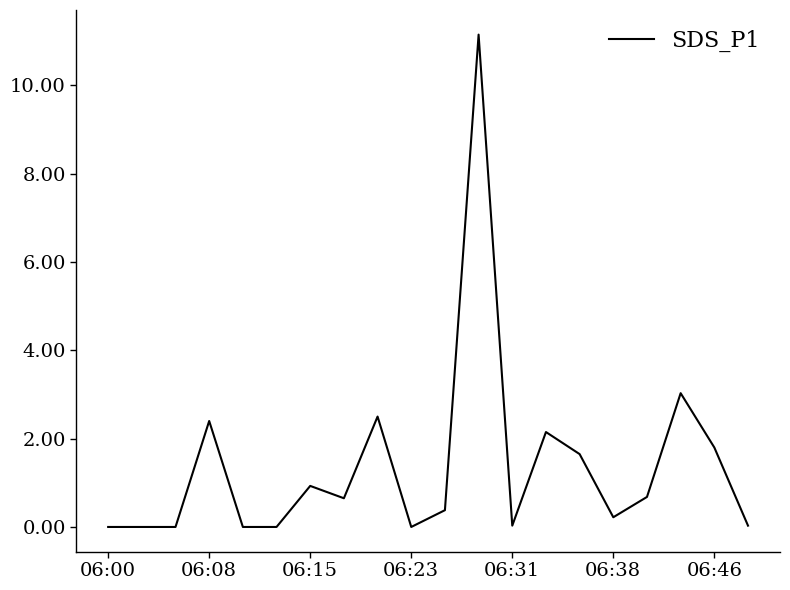

What is the maximum value shown in the chart?

11.2